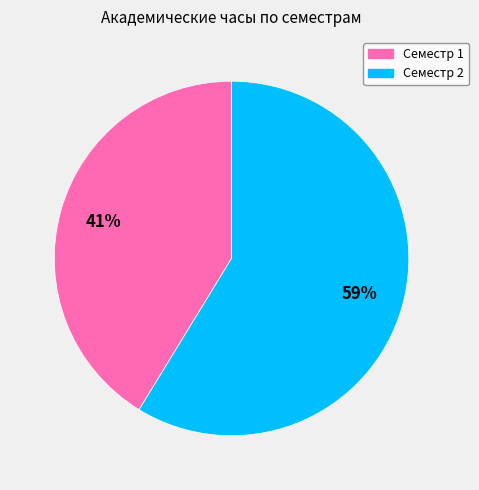

Between Семестр 1 and Семестр 2, which is larger?

Семестр 2